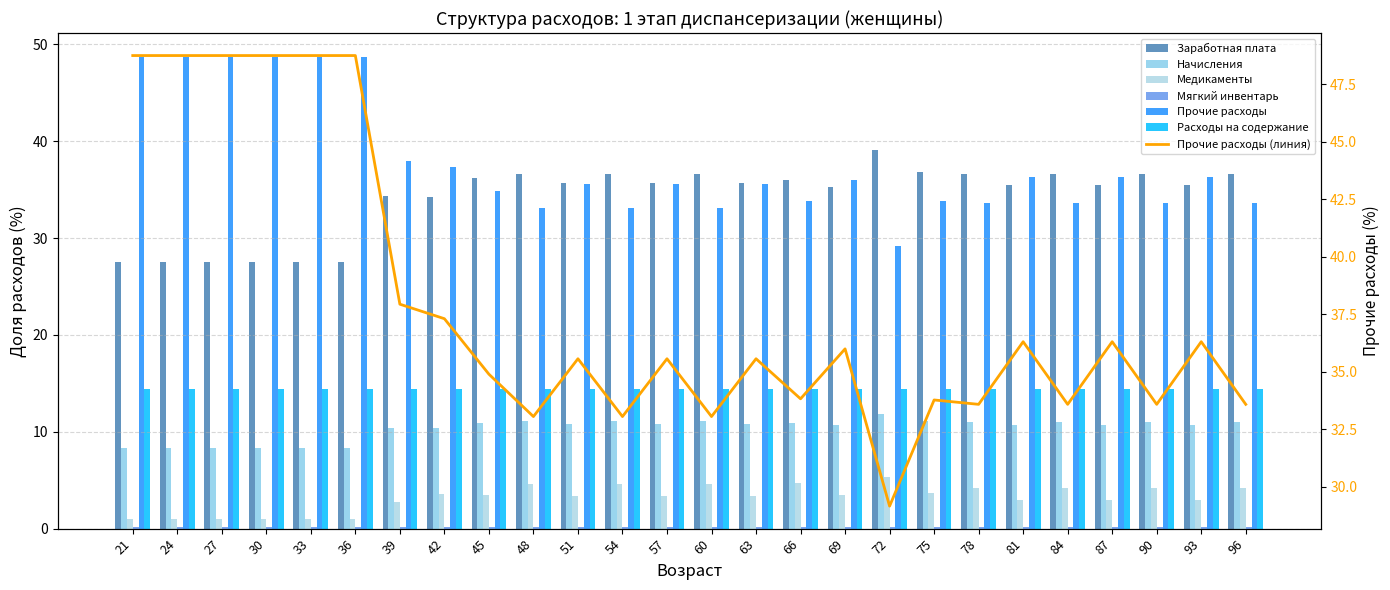

What is the value of the Заработная плата bar at the 11th from the left?

35.7